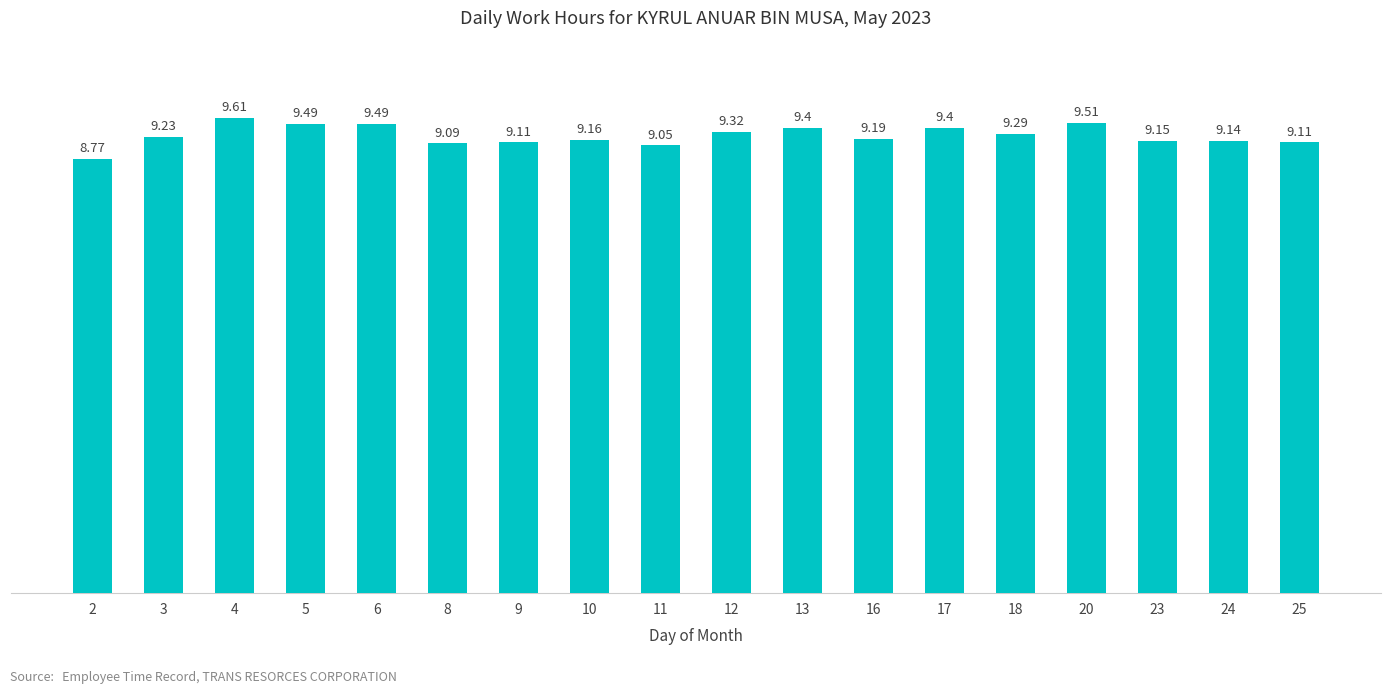

What is the ratio of the value at 11 to the value at 25?

1.0